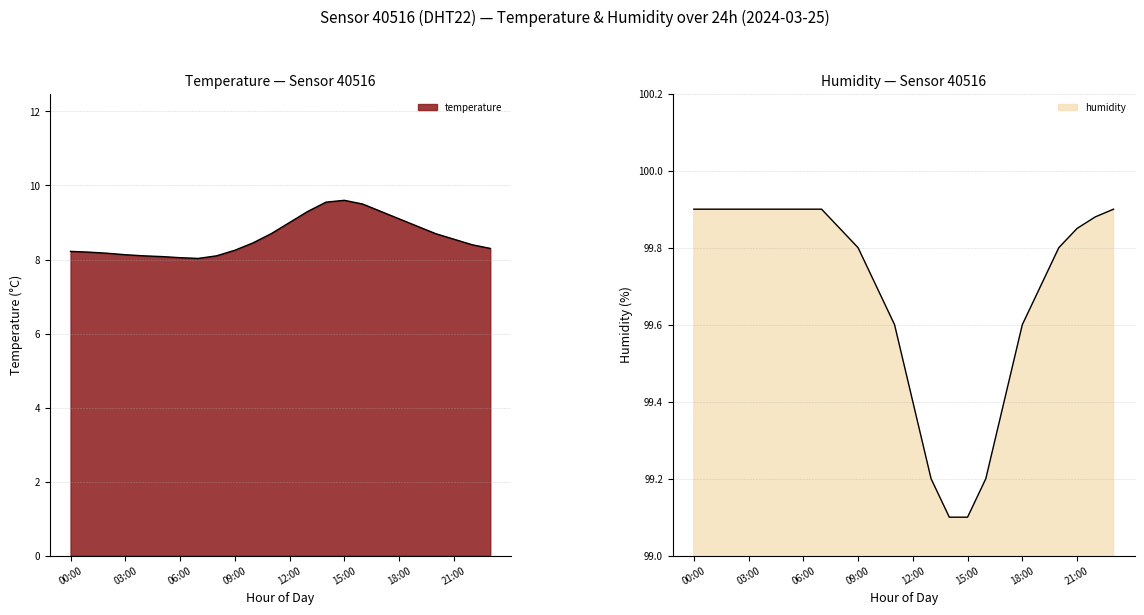

True or false: humidity and temperature intersect in this chart.

False